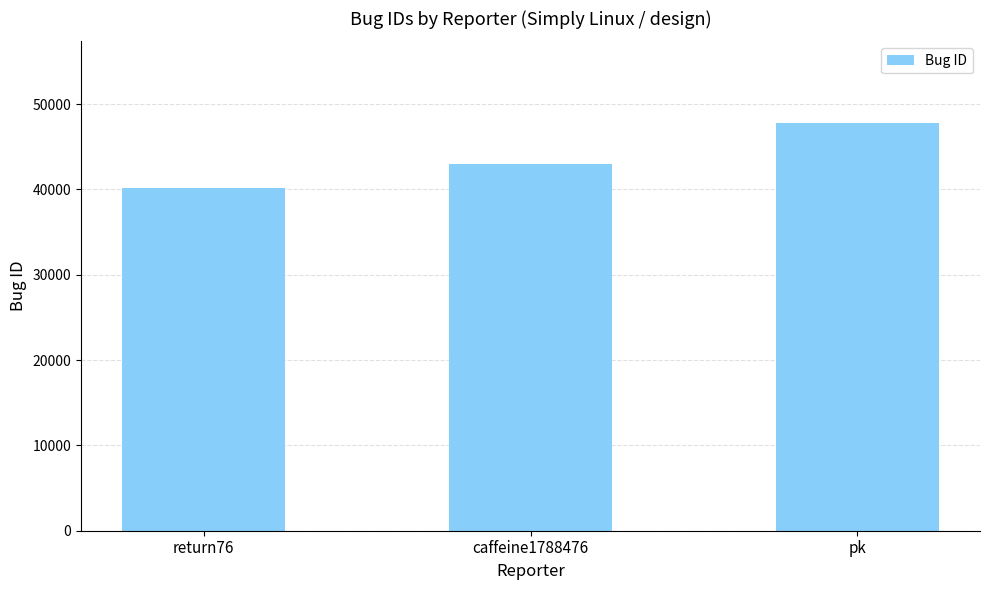

Read the value at pk, to the nearest 50.

47800